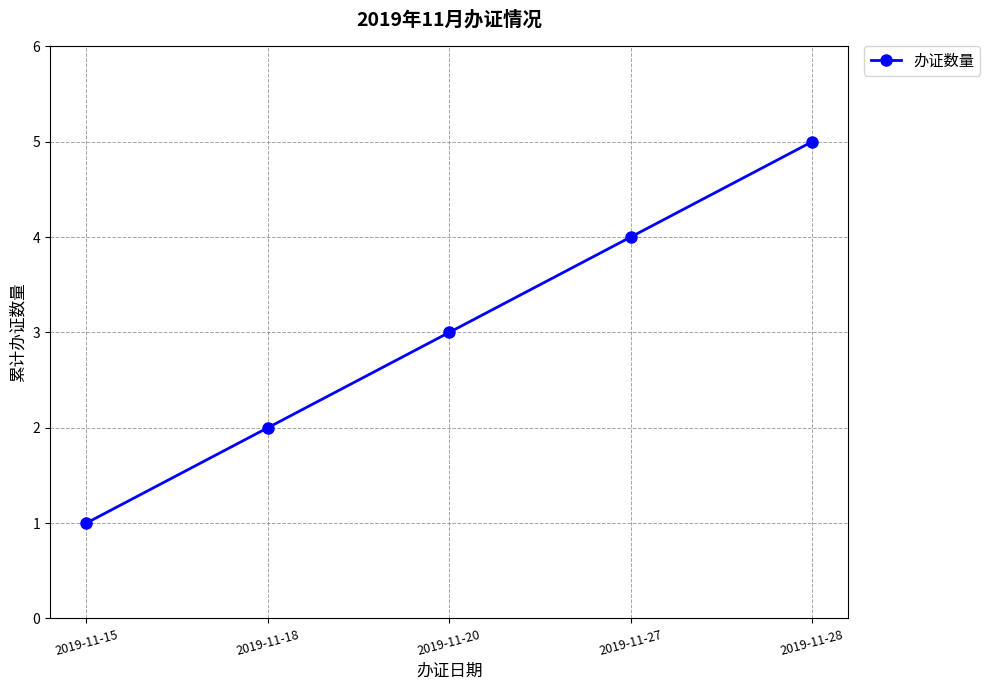

How many lines are shown in the chart?

1